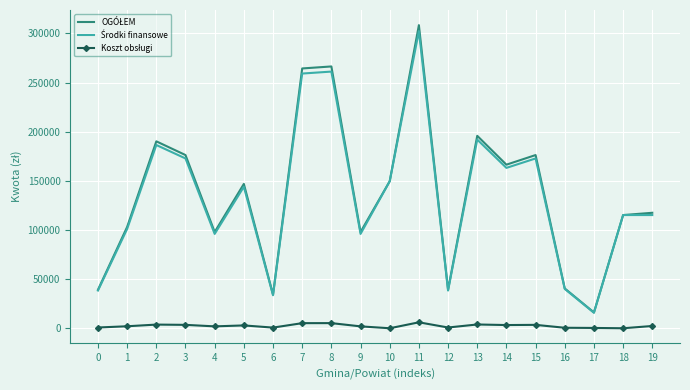

At which category is the sum across all series the highest?

11